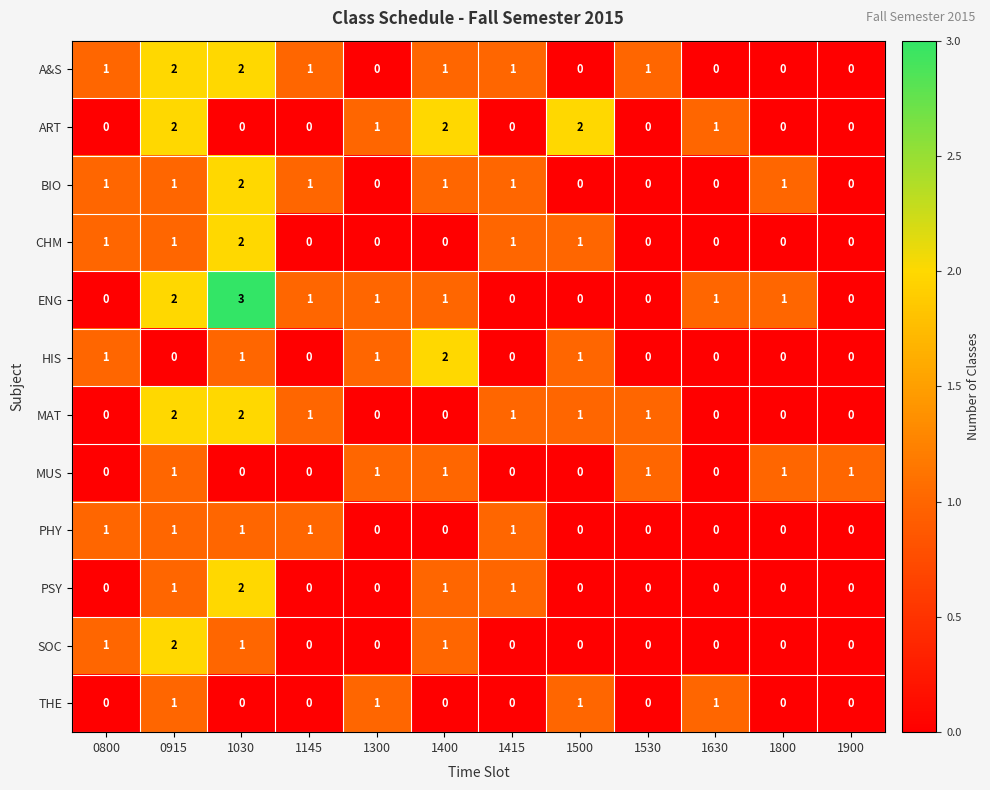

Is it true that BIO equals 1 at 1400?

True